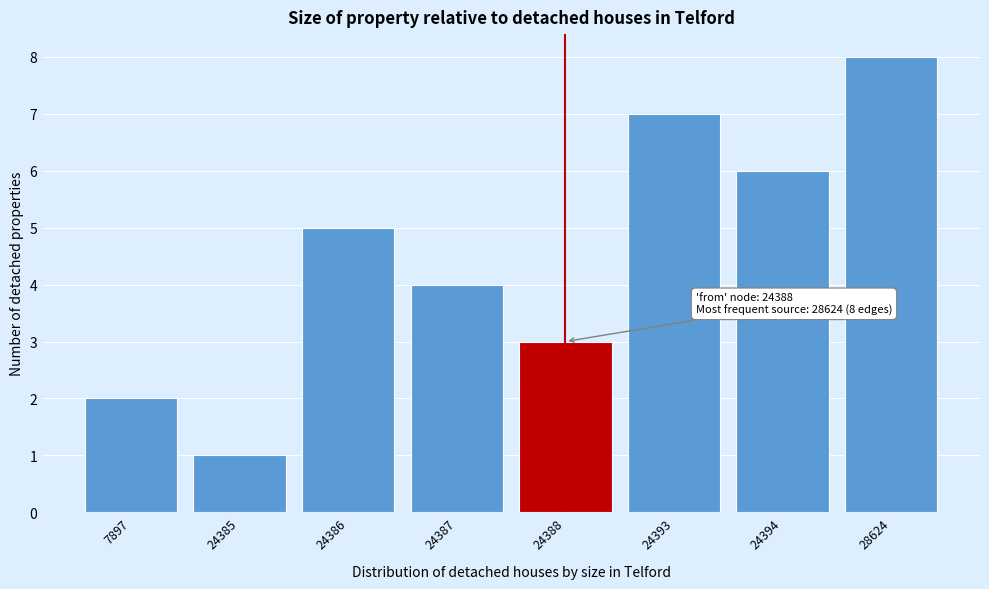

Reading right to left, list all the values displayed in this chart.

8	6	7	3	4	5	1	2